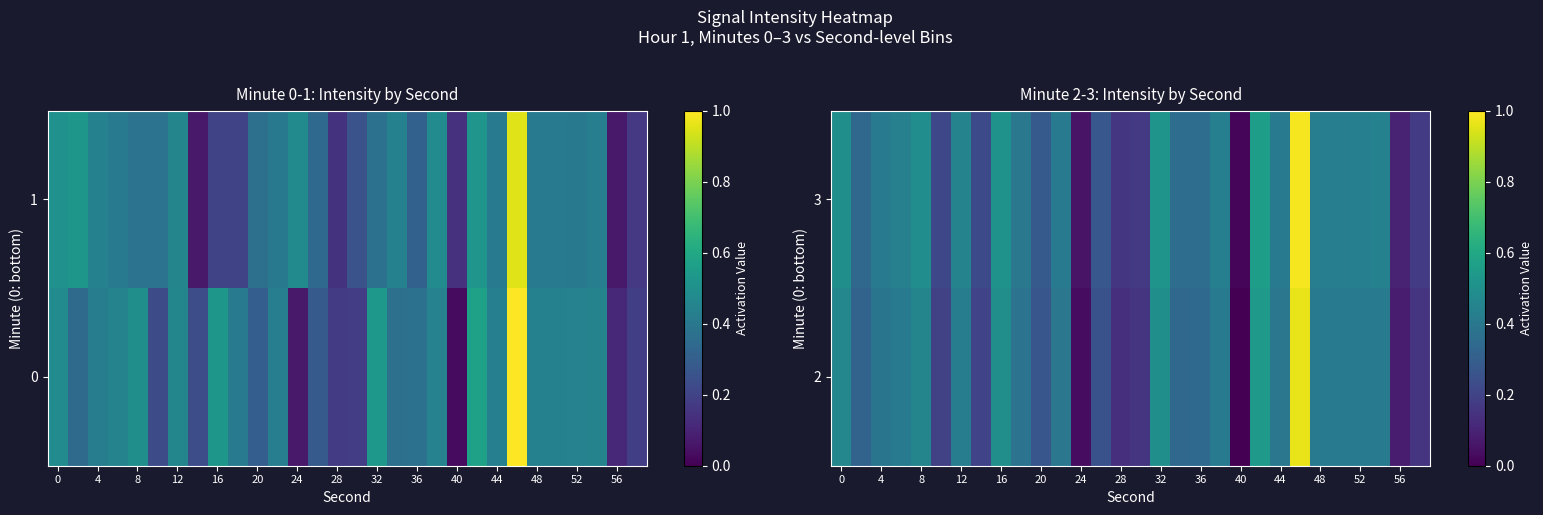

What is the average value of the 2 series?

0.3